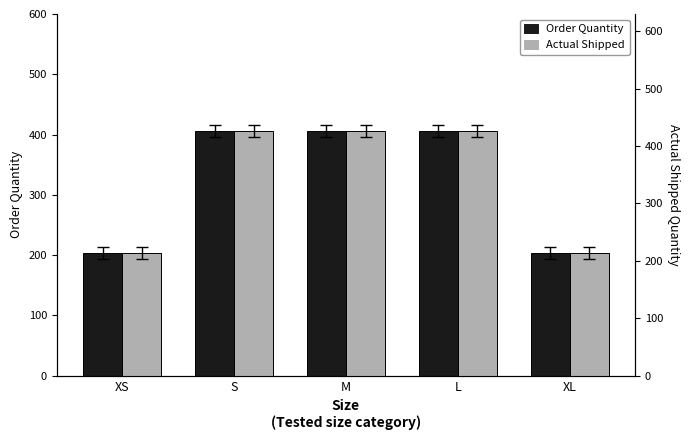

Which series changed the most between M and L?

Order Quantity